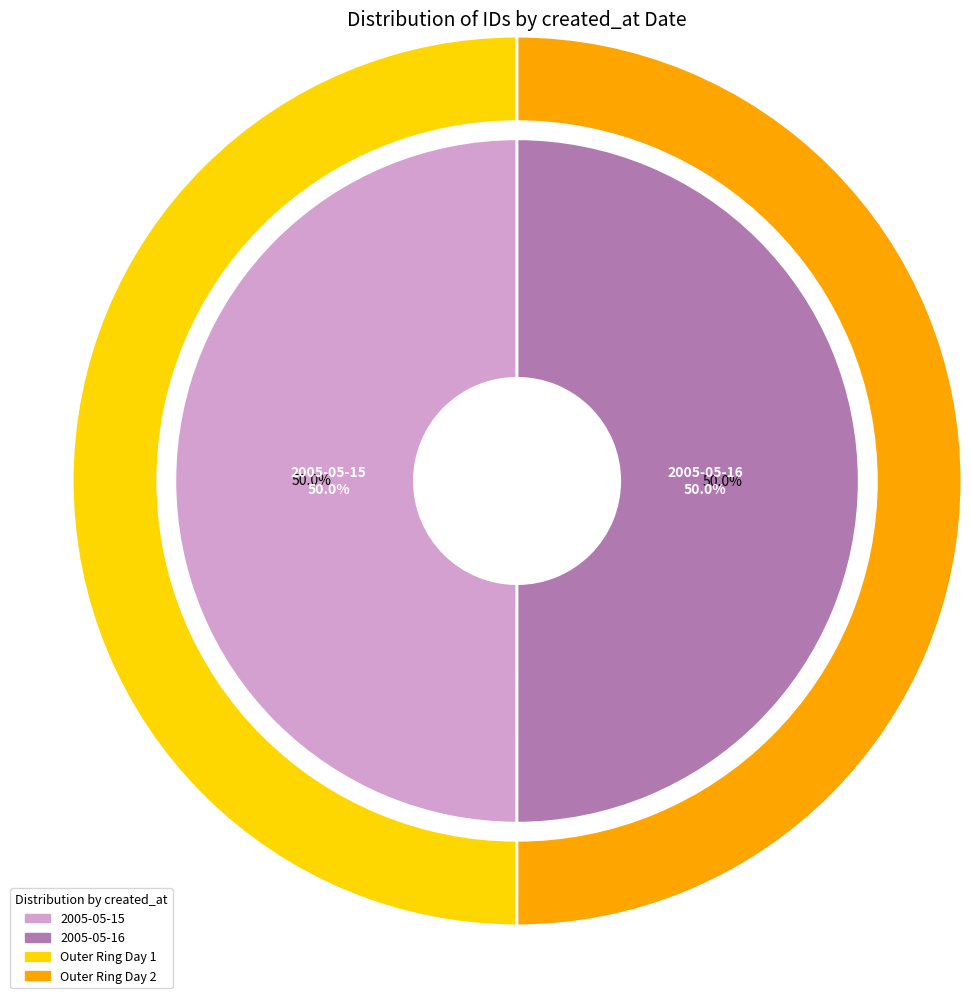

Count the number of slices in the pie.

2